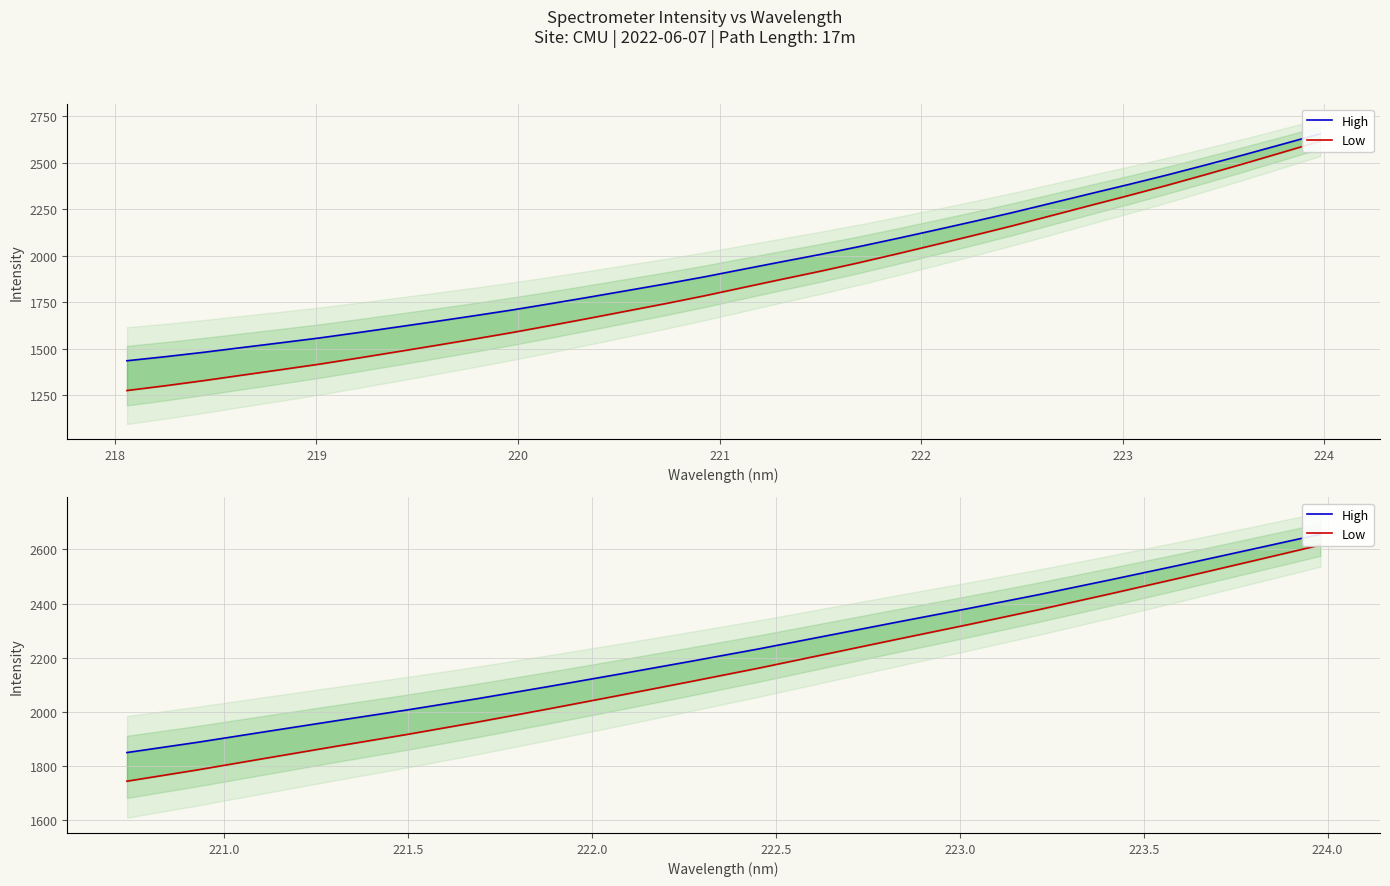

How many values in the Low series exceed 2161?

9